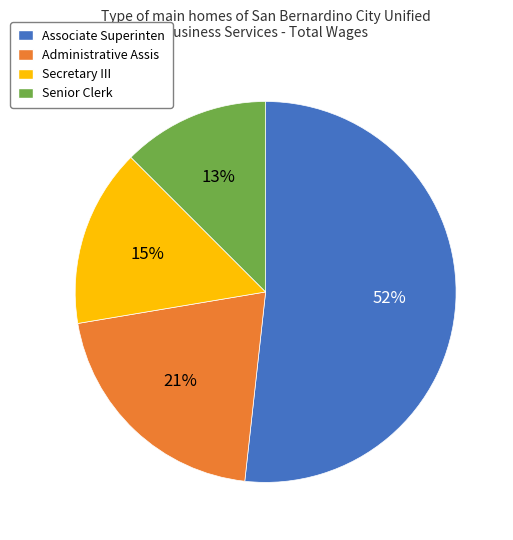

Do Associate Superinten and Administrative Assis together represent more than half of the pie?

Yes